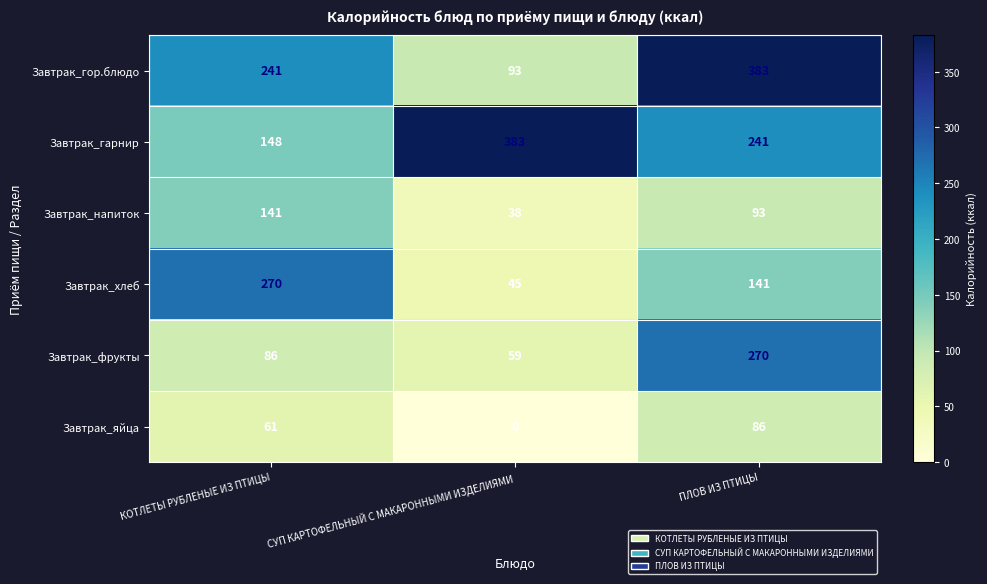

How many values in Завтрак_яйца are above zero?

2